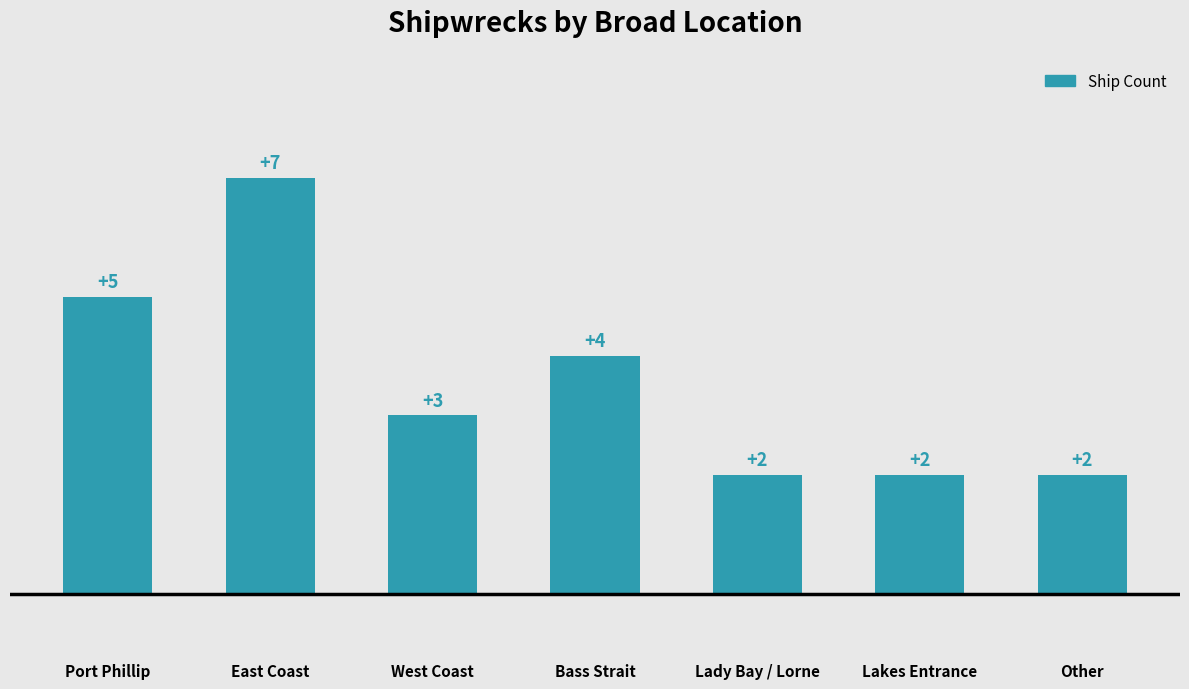

What is the greatest value displayed?

7